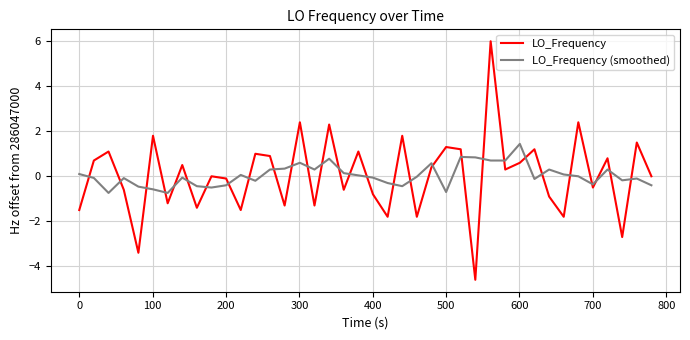

What is the greatest value displayed?

6.0